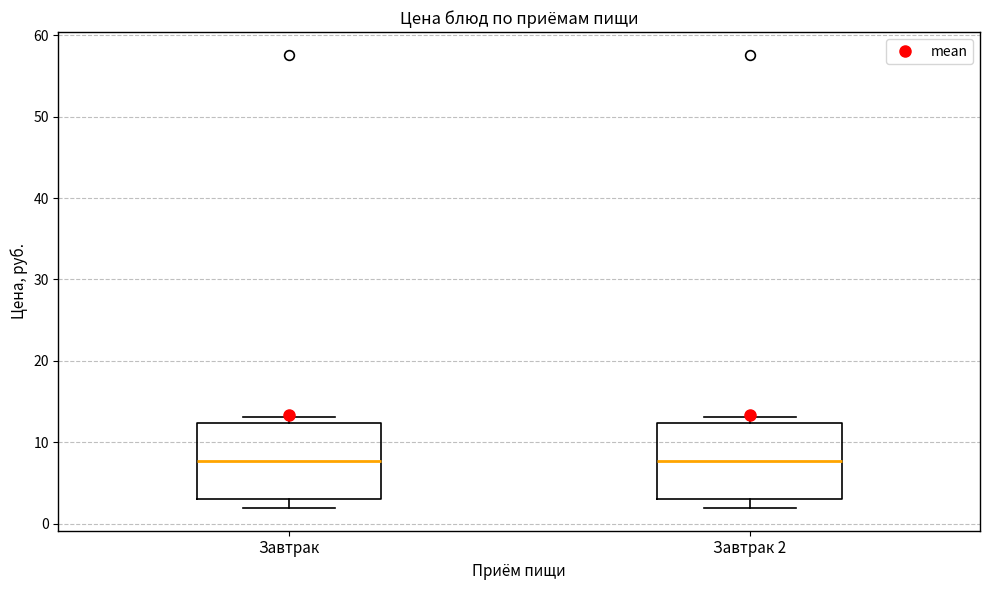

Reading left to right, read every box against the y-axis: the position of its median line, the range the box covers, and the ends of its whiskers. The values are not printed on the chart, so give them approximately, as read against the axis.

Завтрак: median 8, box 3 to 12, whiskers 2 to 13
Завтрак 2: median 8, box 3 to 12, whiskers 2 to 13